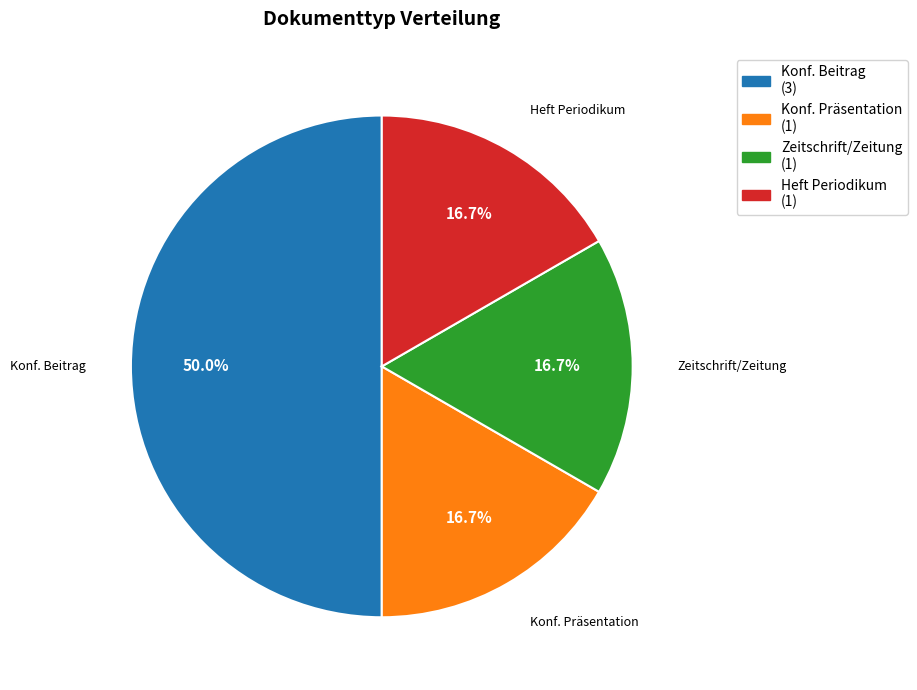

Is the sum of Heft Periodikum and Konf. Präsentation greater than half?

No